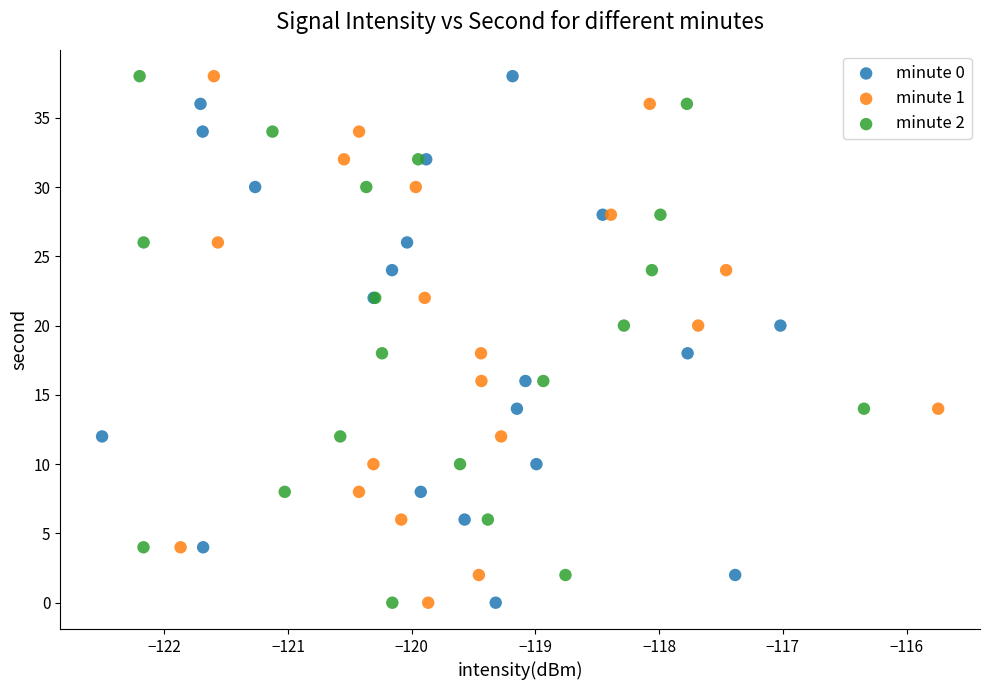

What are all the series names shown in the legend?

minute 0, minute 1, minute 2